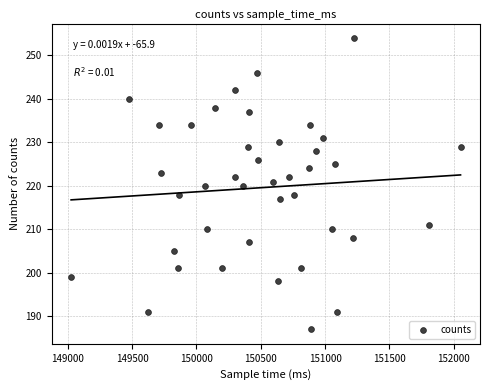

What is the range of Y values (max minus min)?

67